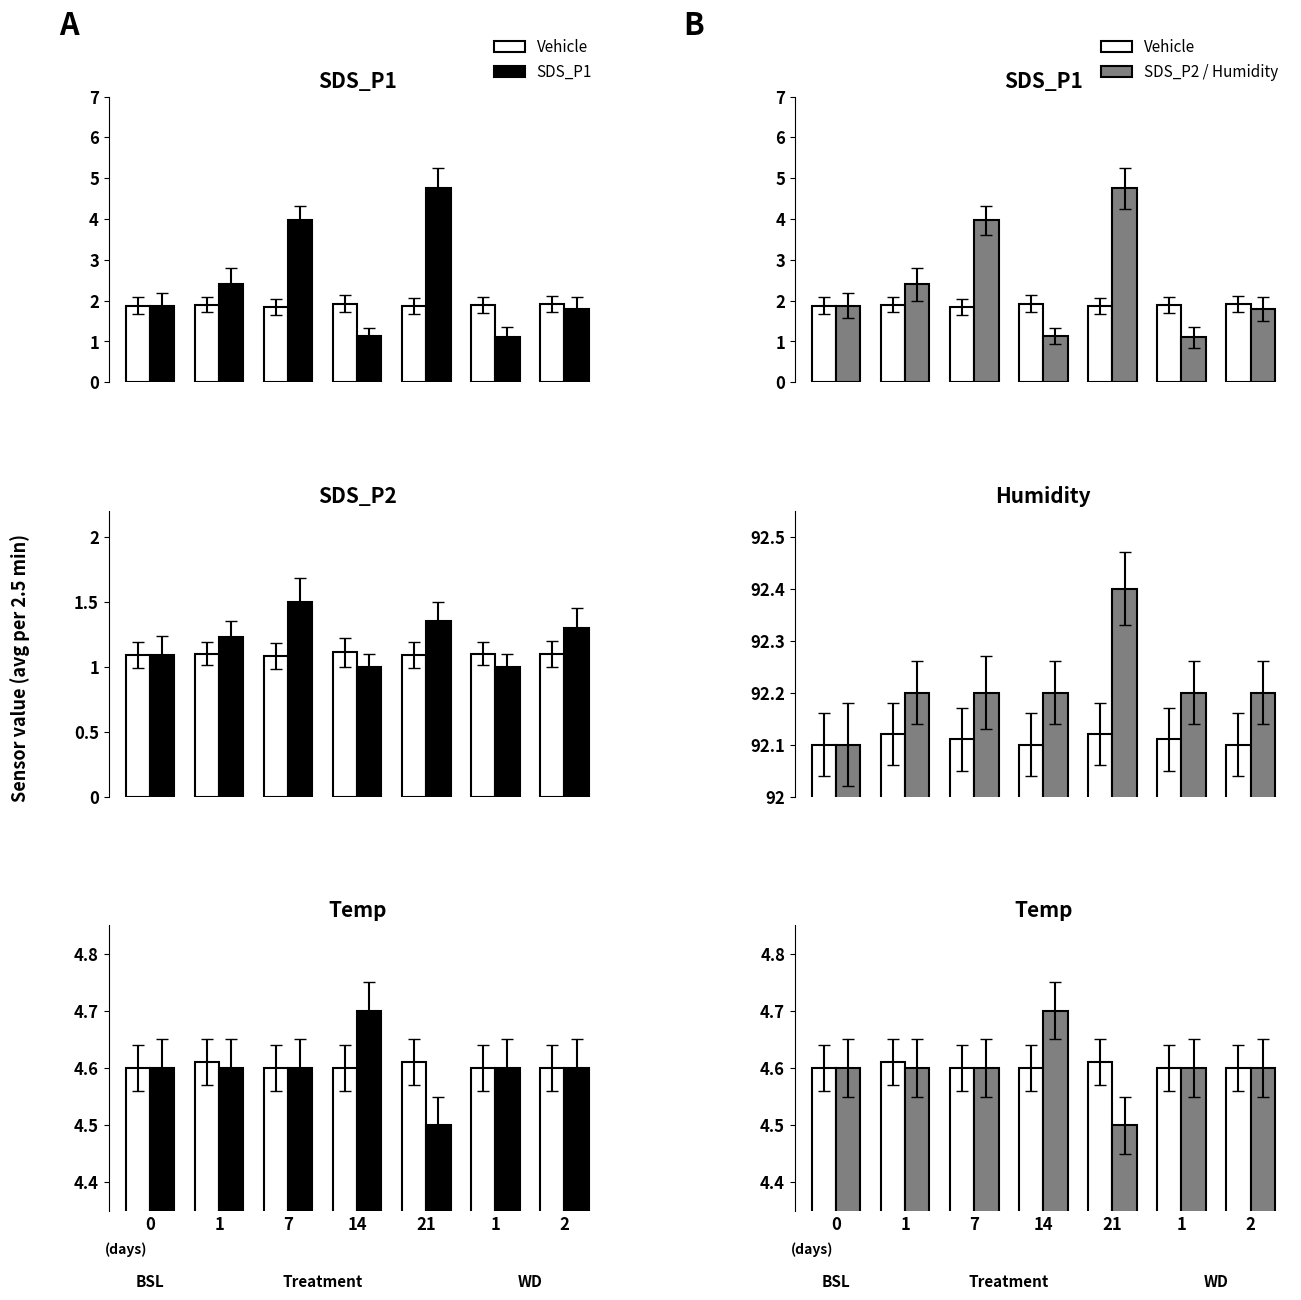

What is the total value across all series at 0?

105.9